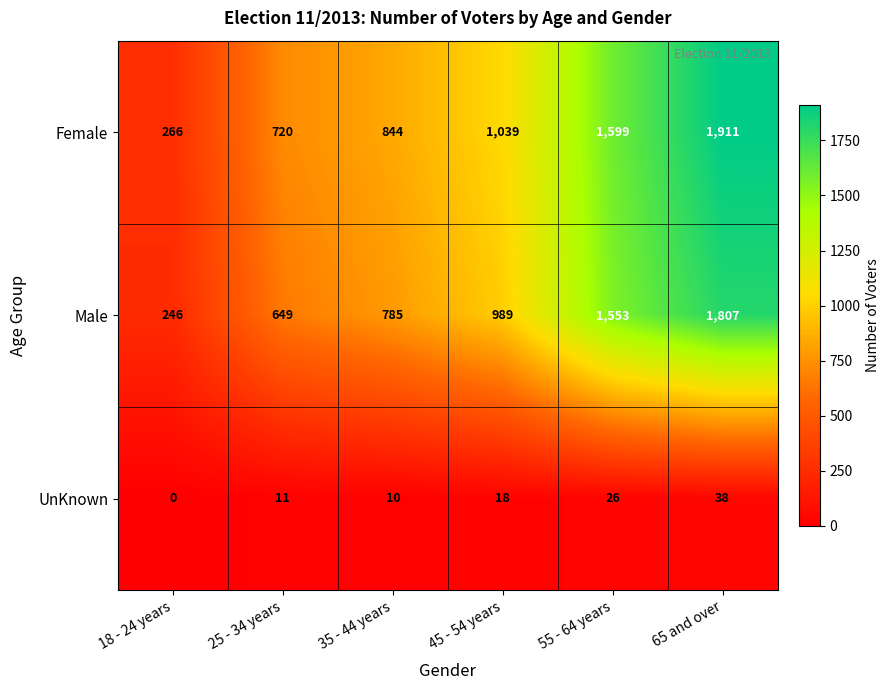

What is the difference between the maximum and minimum values in the Female series?

1645